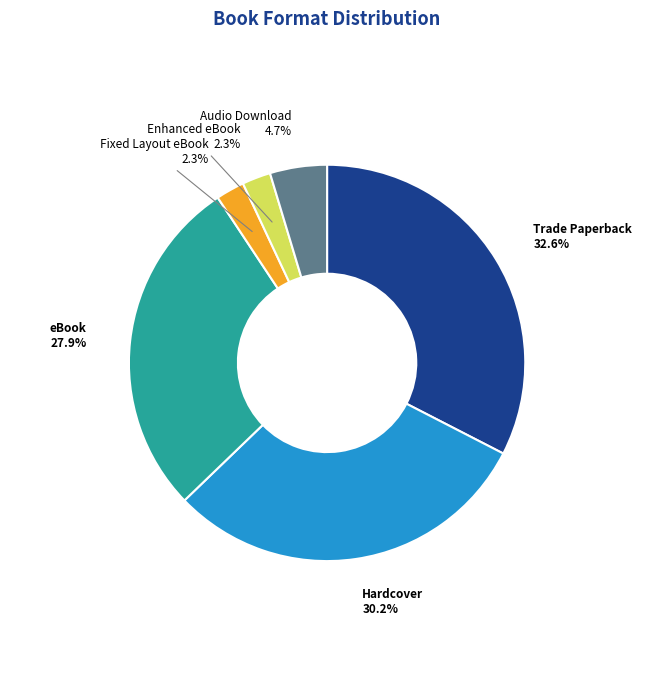

To the nearest percent, what is the difference between the largest and smallest slice percentages?

30%